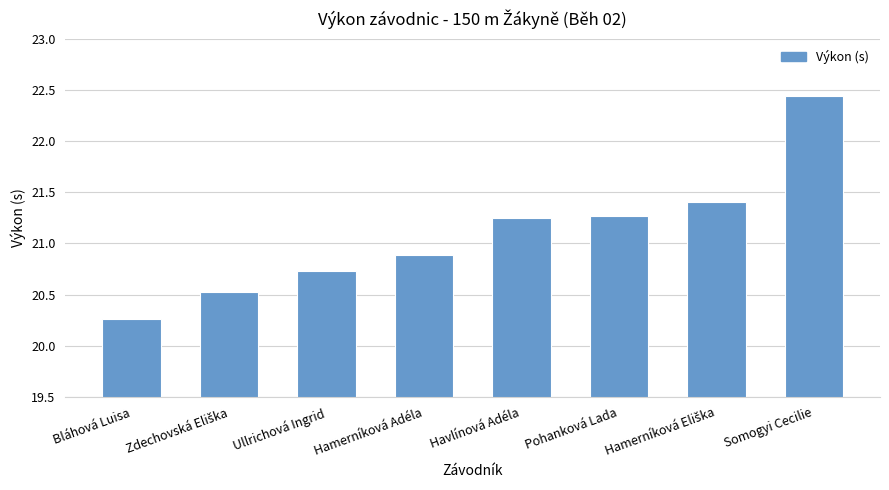

Which label corresponds to the largest value in the chart?

Somogyi Cecilie